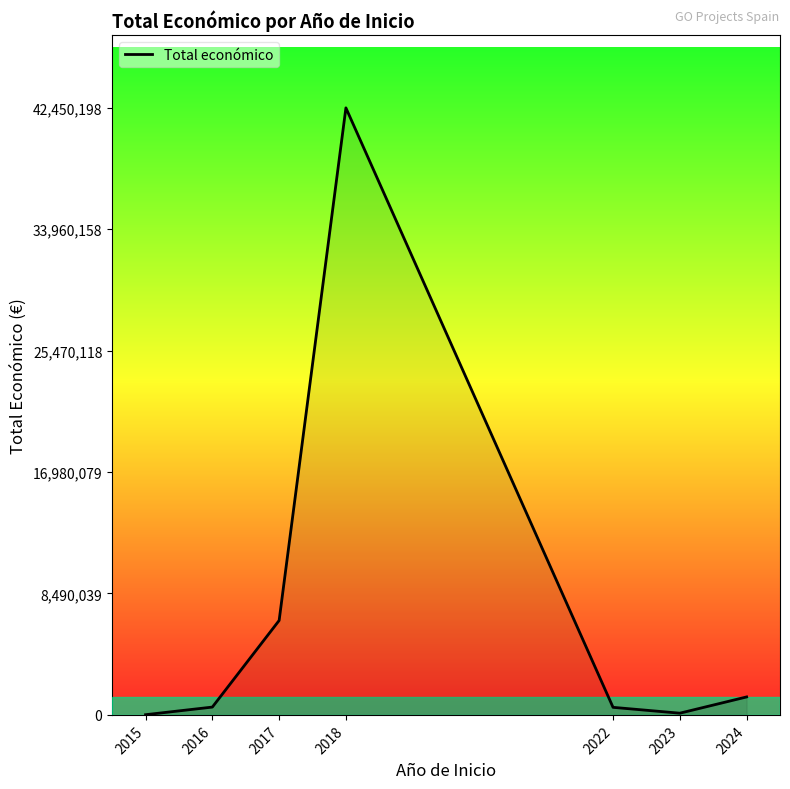

What is the approximate value at 2023?

120000